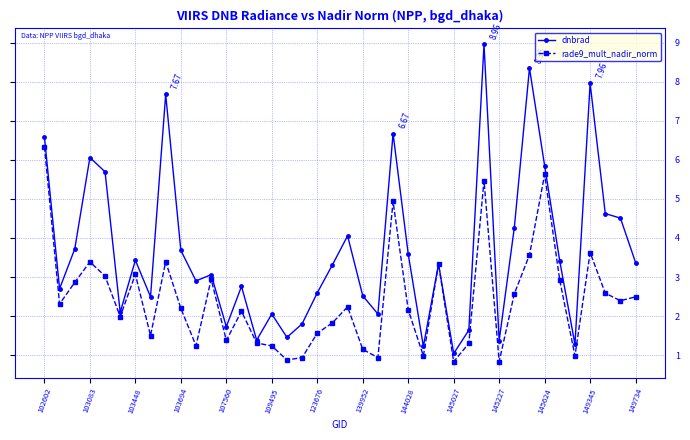

What are all the series names shown in the legend?

dnbrad, rade9_mult_nadir_norm